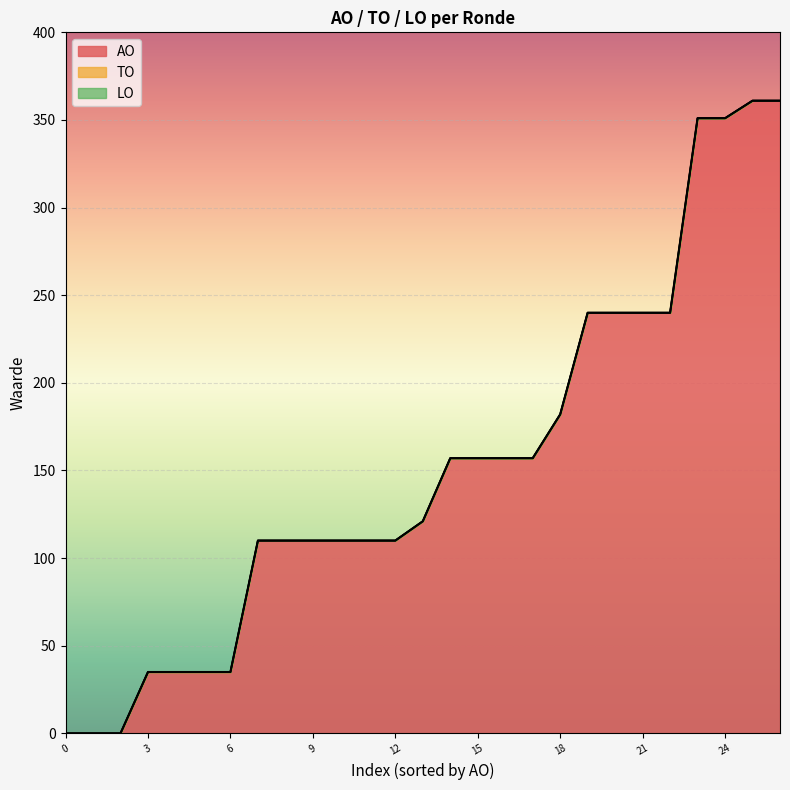

What is the difference between the maximum and minimum values in the AO series?

361